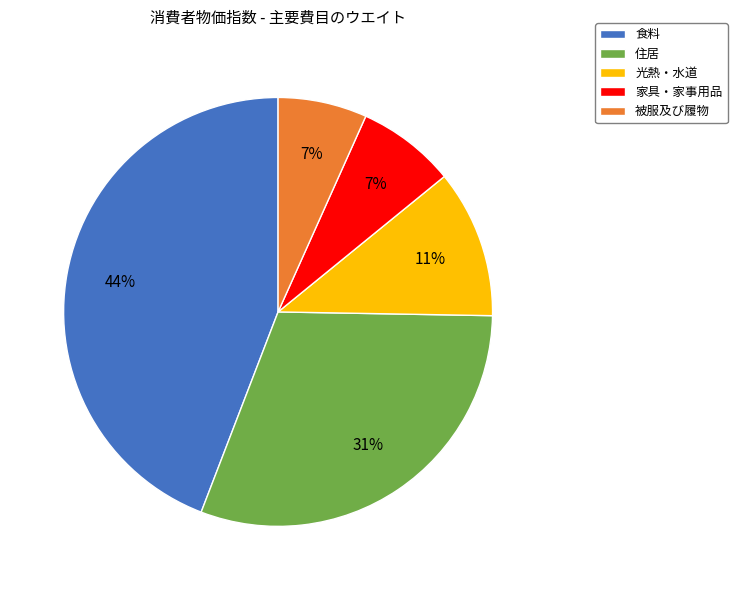

What is the largest slice in the pie chart?

食料